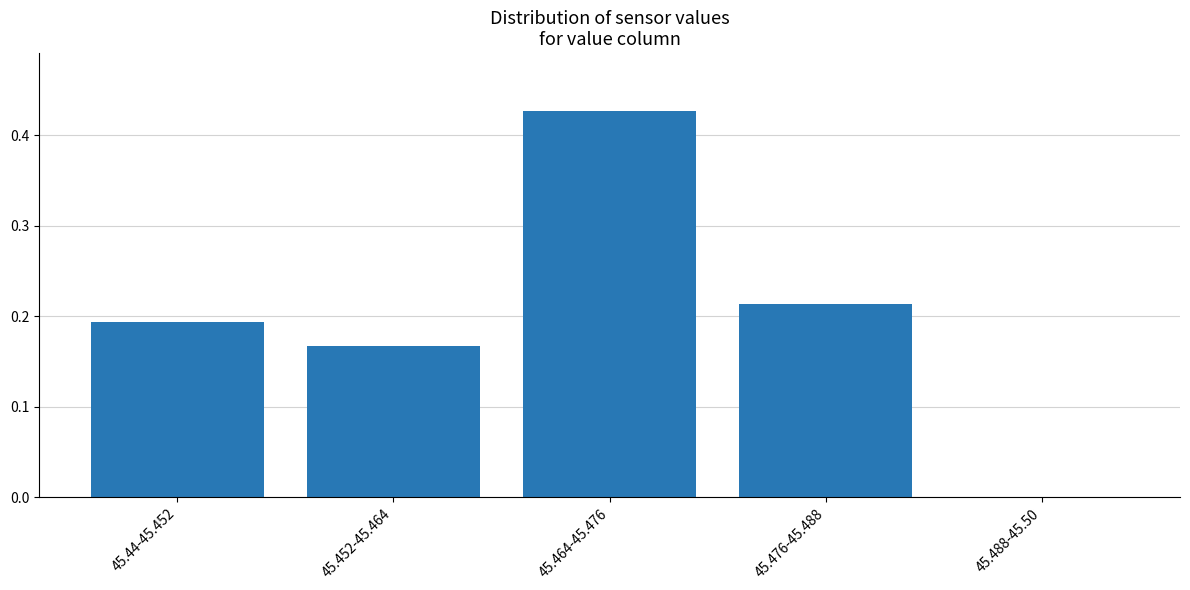

Which category has the highest value across all series?

45.464-45.476